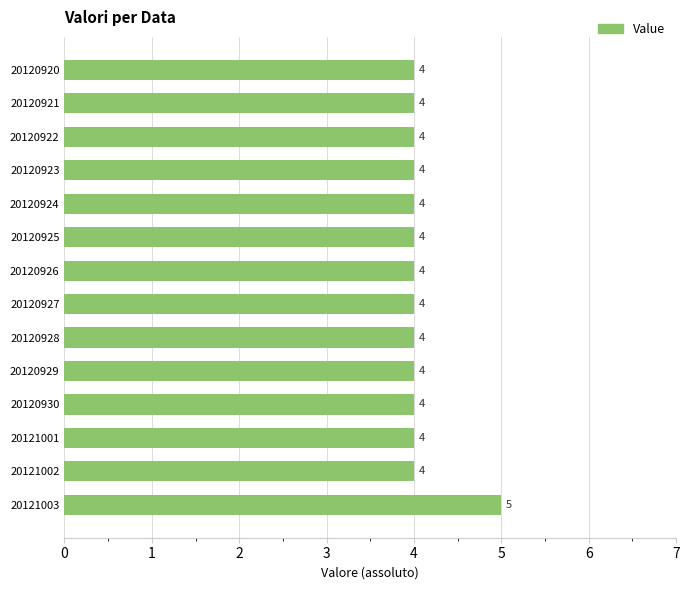

Does the chart contain any negative values?

No